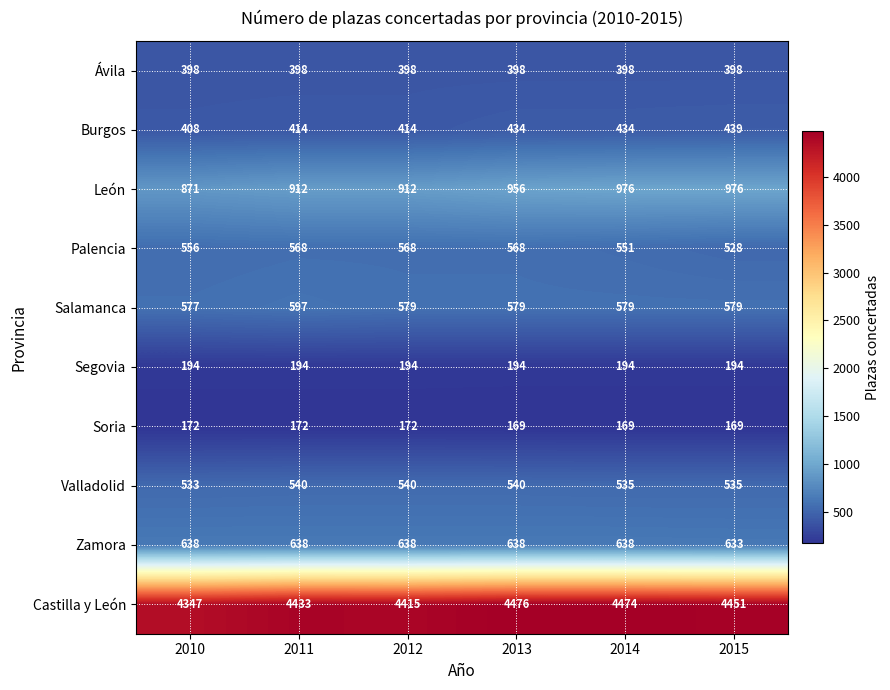

True or false: Soria has a value of 169 at 2013.

True